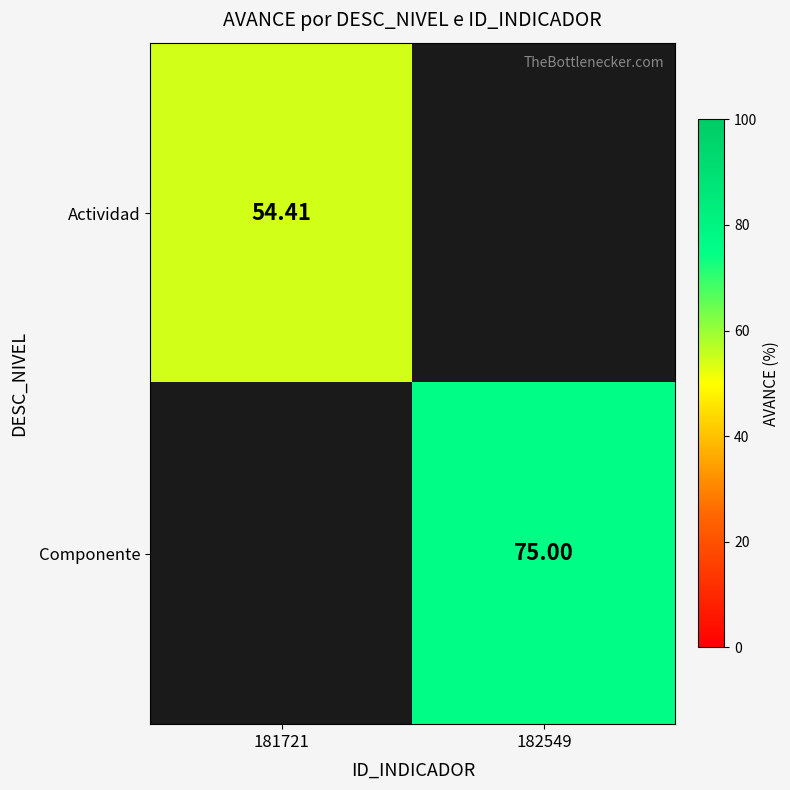

At which label does Actividad reach its peak?

181721